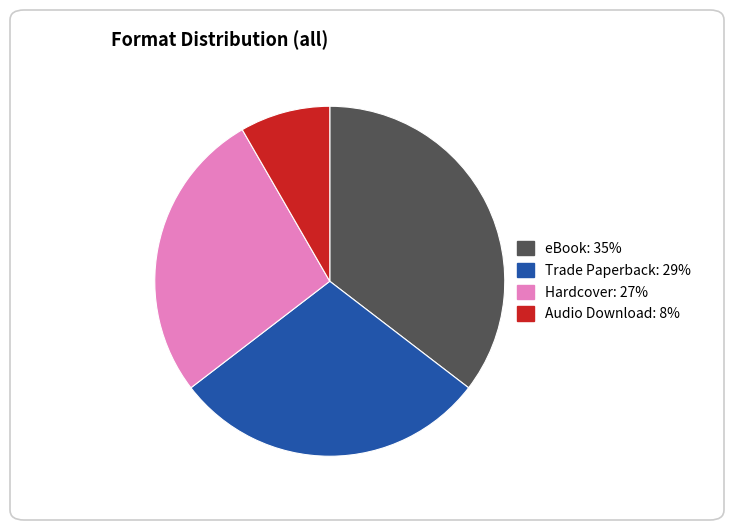

What is the largest slice in the pie chart?

eBook